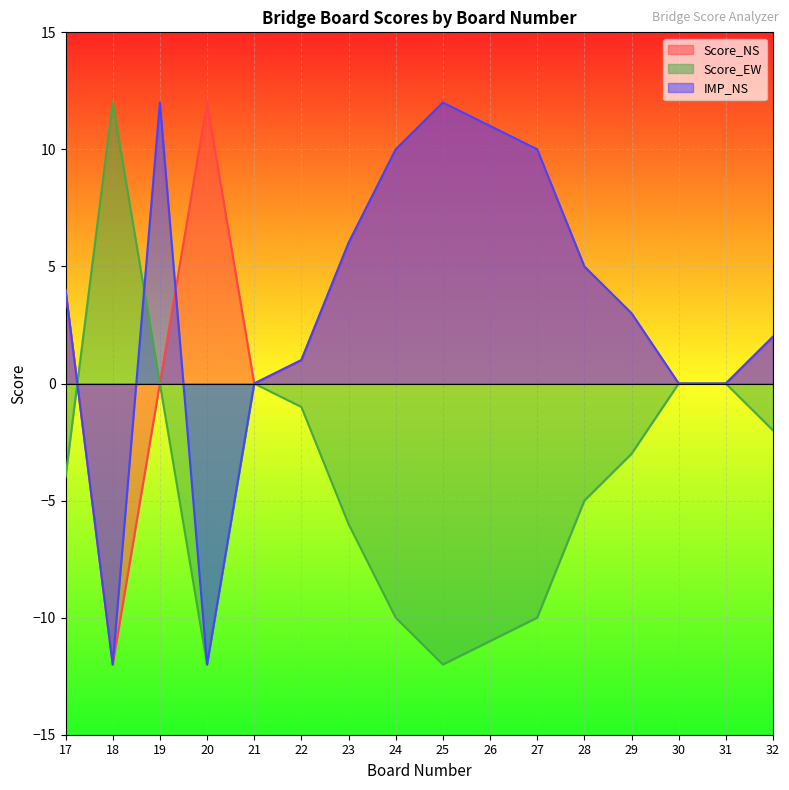

Reading left to right, what are all the values shown in this chart?

Score_NS: 4	-12	0	12	0	1	6	10	12	11	10	5	3	0	0	2
Score_EW: -4	12	0	-12	0	-1	-6	-10	-12	-11	-10	-5	-3	0	0	-2
IMP_NS: 4	-12	12	-12	0	1	6	10	12	11	10	5	3	0	0	2